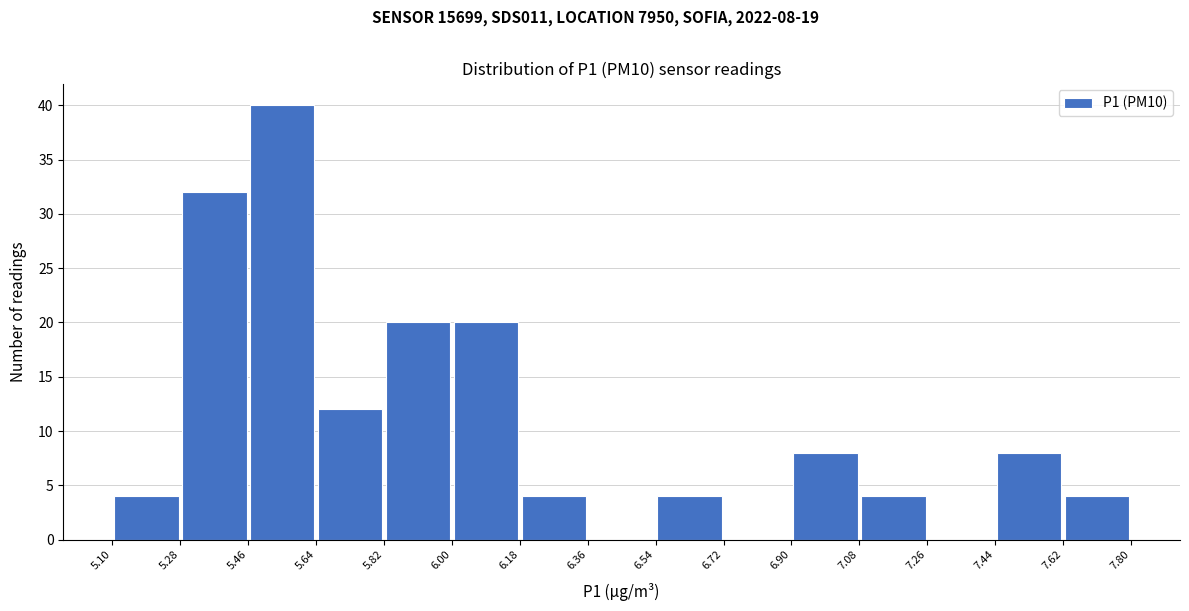

Which range on the x-axis has the tallest bar?

5.46 to 5.64